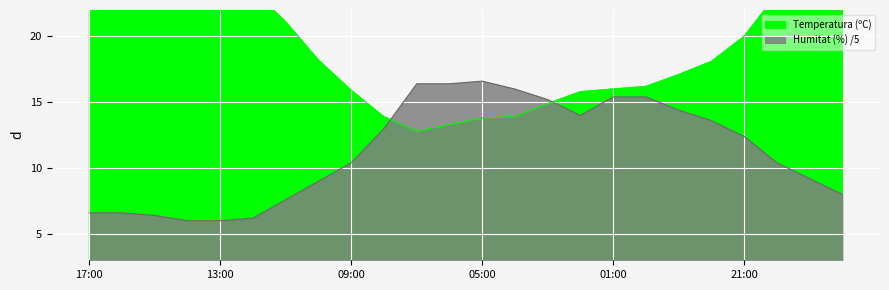

Between which two adjacent categories do Humitat (%) and Temperatura (ºC) first intersect?

08:00 and 07:00